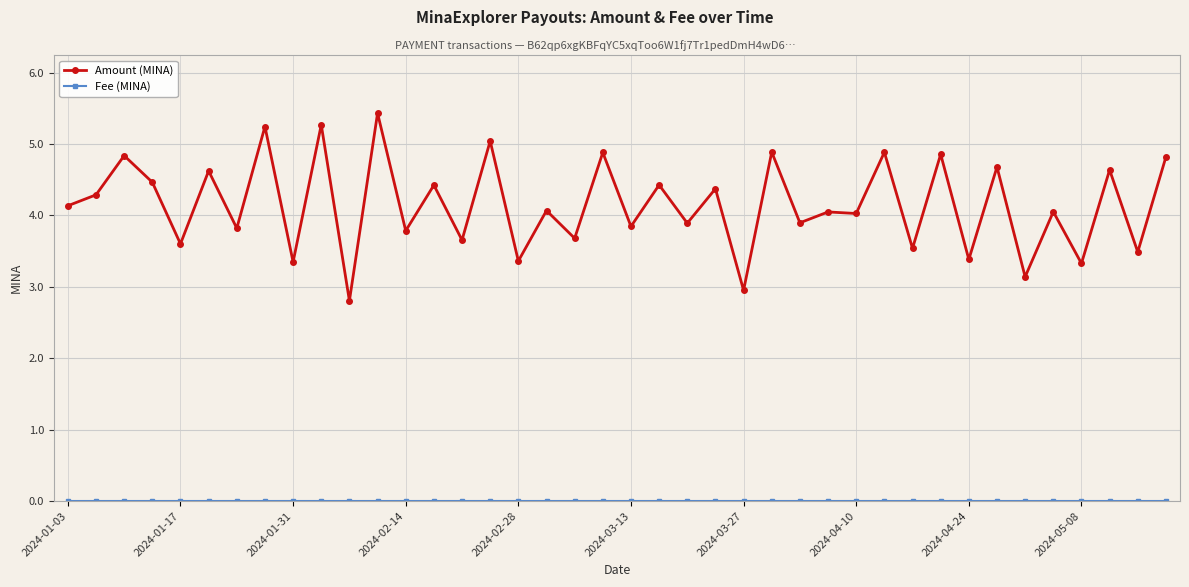

What is the greatest value displayed?

5.4